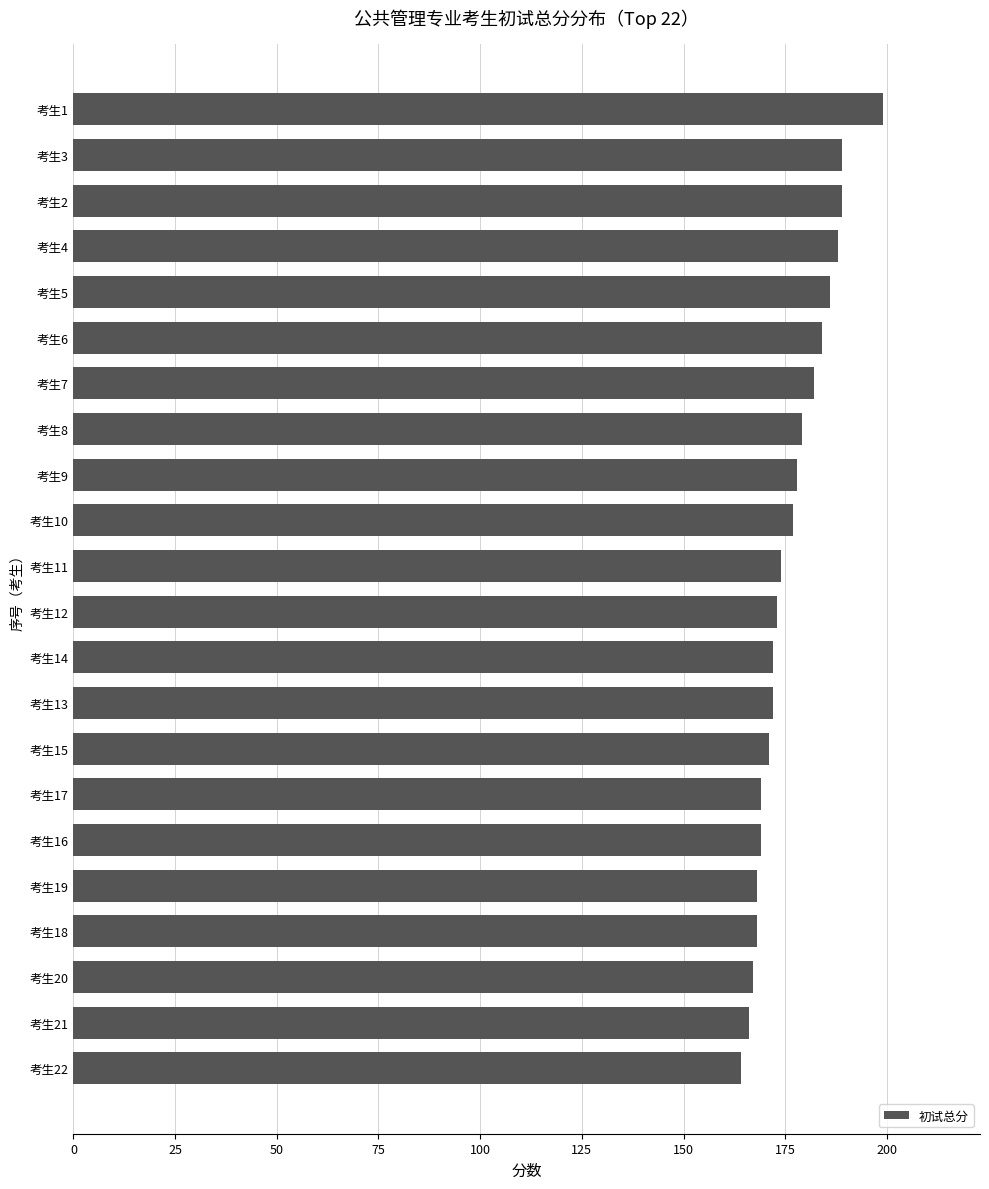

True or false: the data shows 172 at 考生13.

True